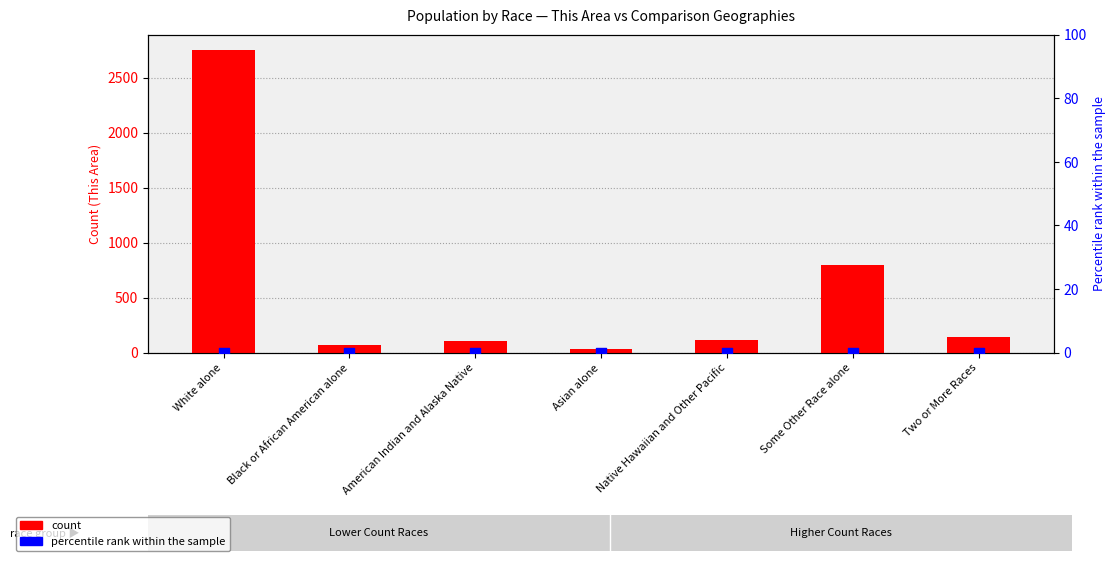

Which series has the largest total across all categories?

count